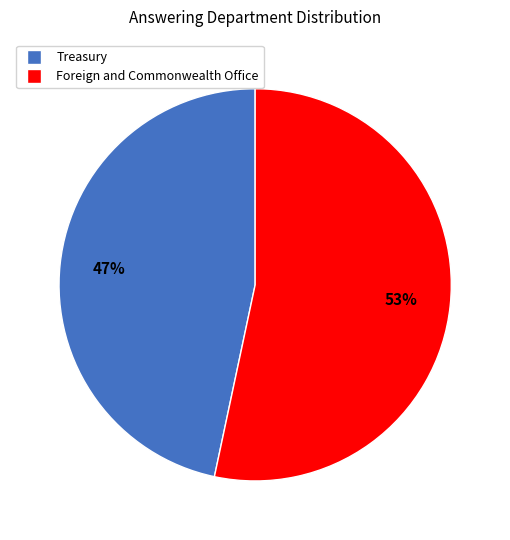

Count the number of slices in the pie.

2